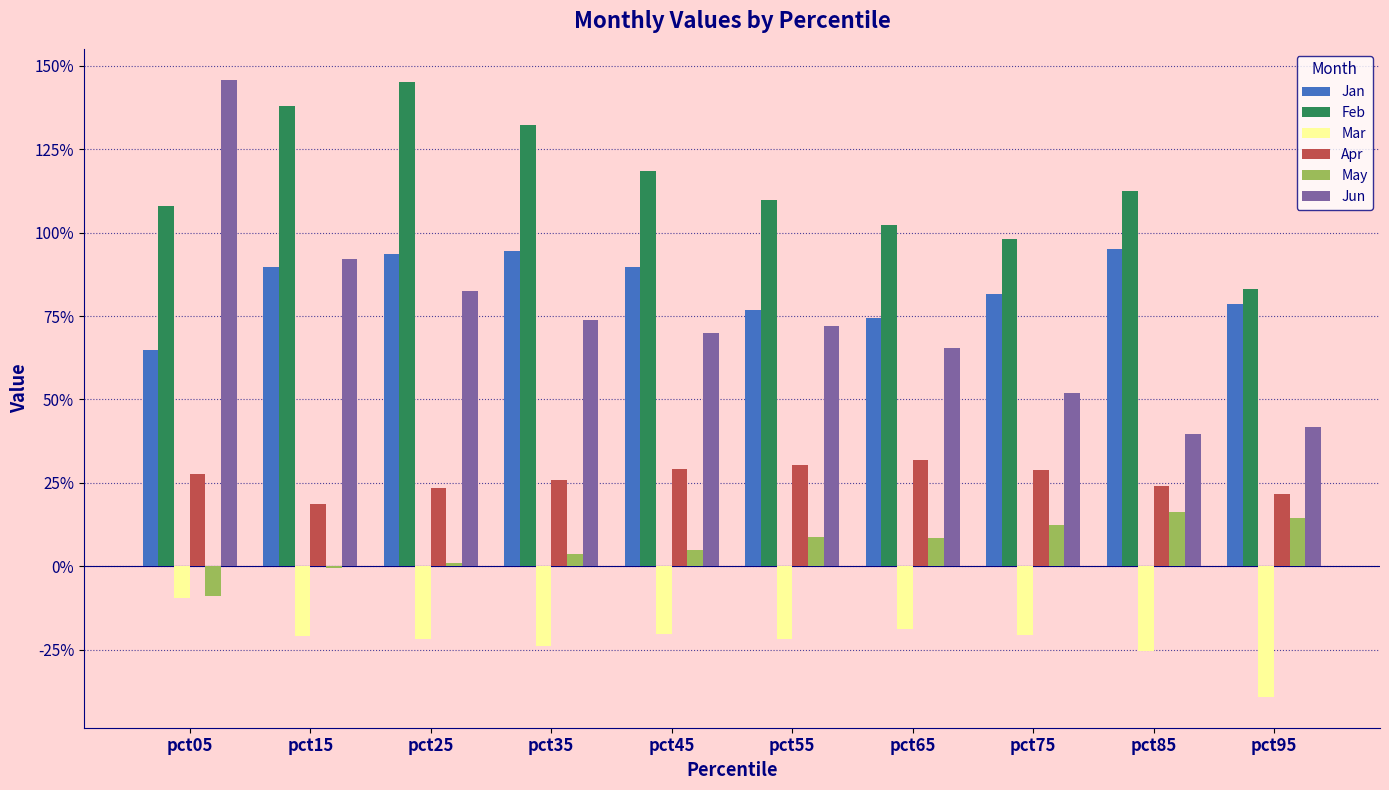

What is the approximate value of Apr at pct95?

0.2